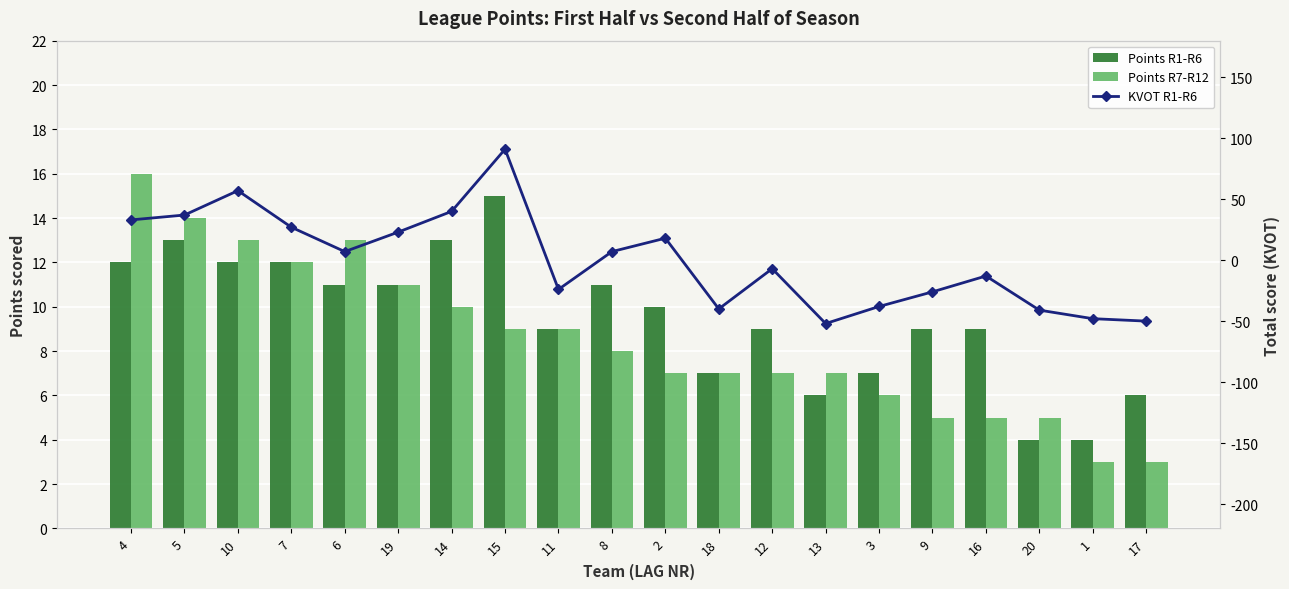

At which label does Points R7-R12 first exceed 8?

4